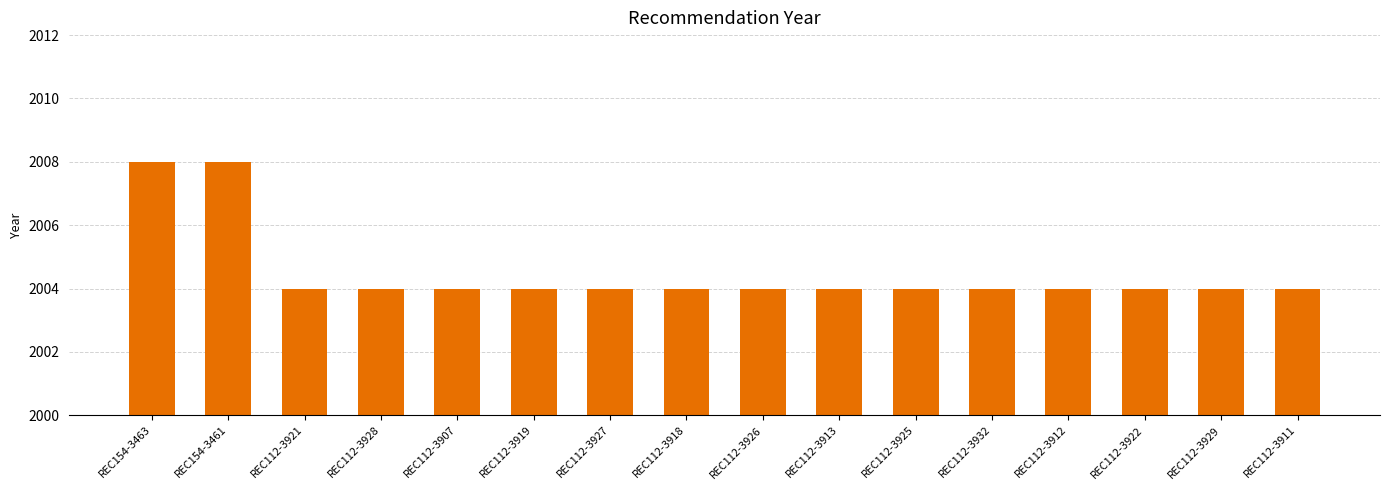

True or false: the data shows 3102 at REC112-3918.

False